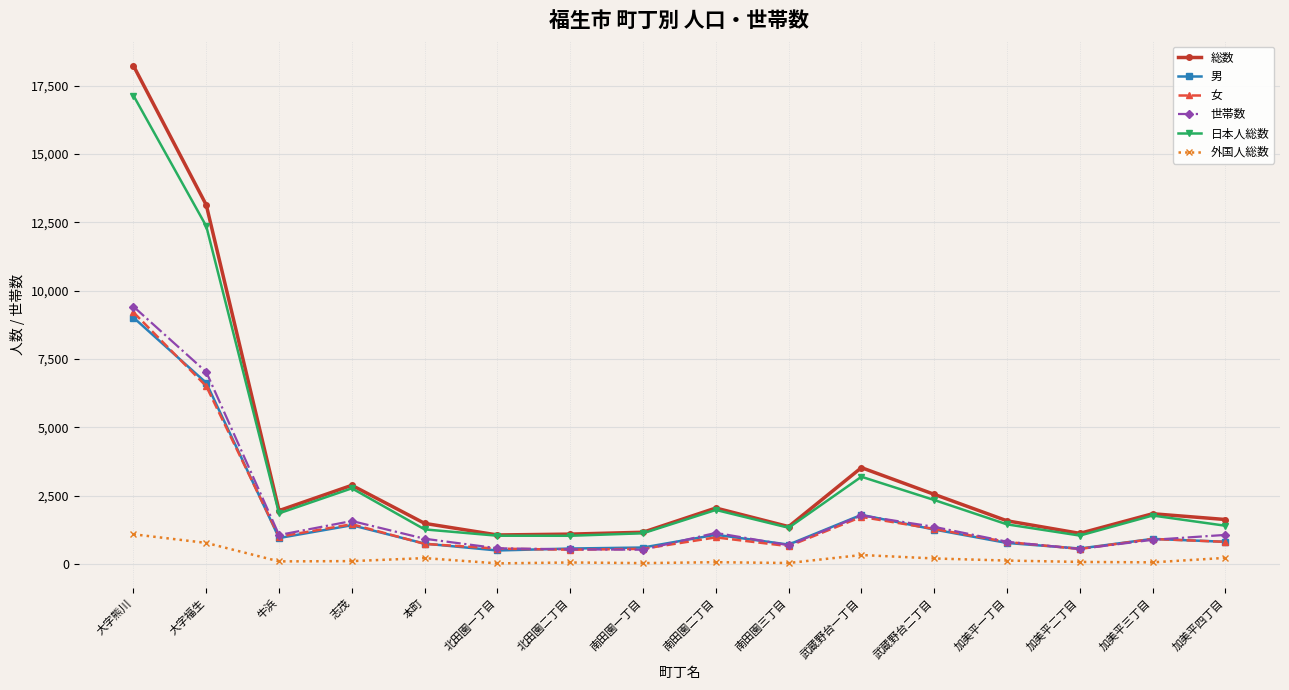

Rank the series by their maximum value, from lowest to highest.

外国人総数, 男, 女, 世帯数, 日本人総数, 総数